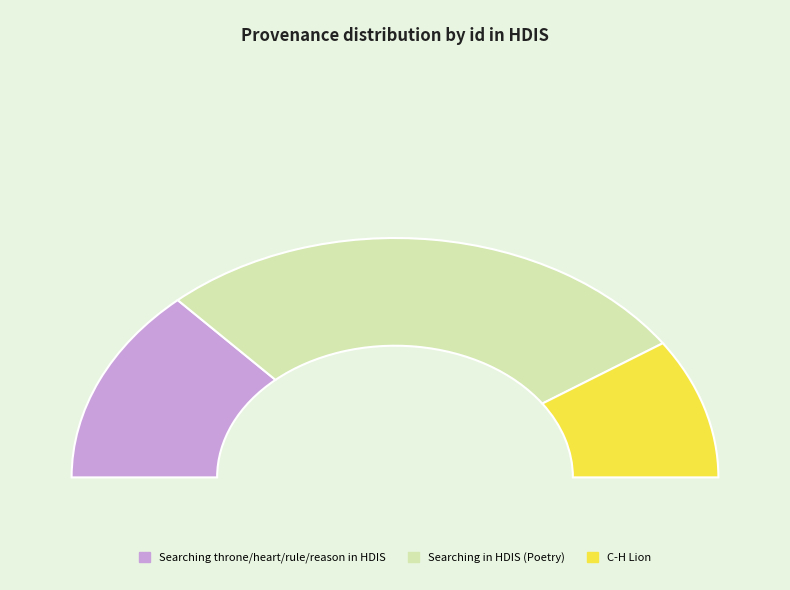

Is there a majority slice in this chart?

No